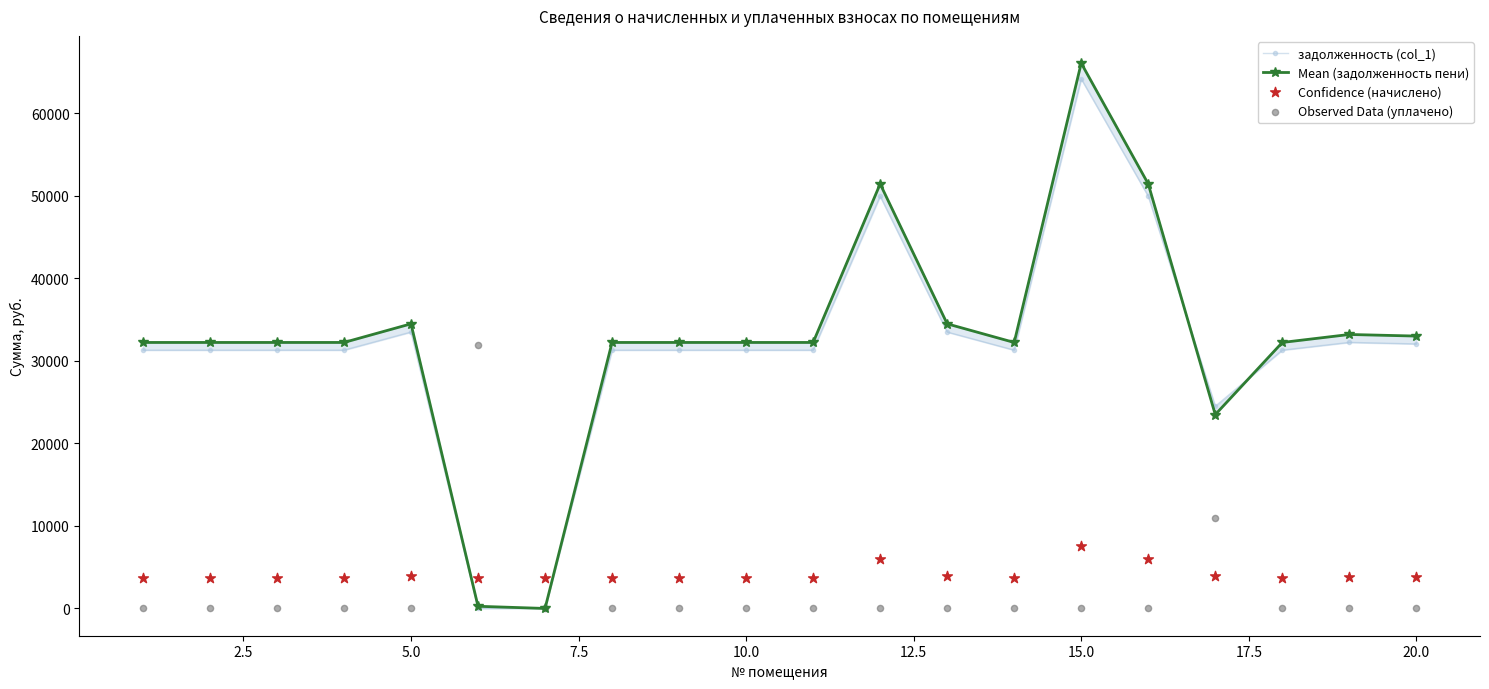

At how many categories does at least one series exceed 44346?

3